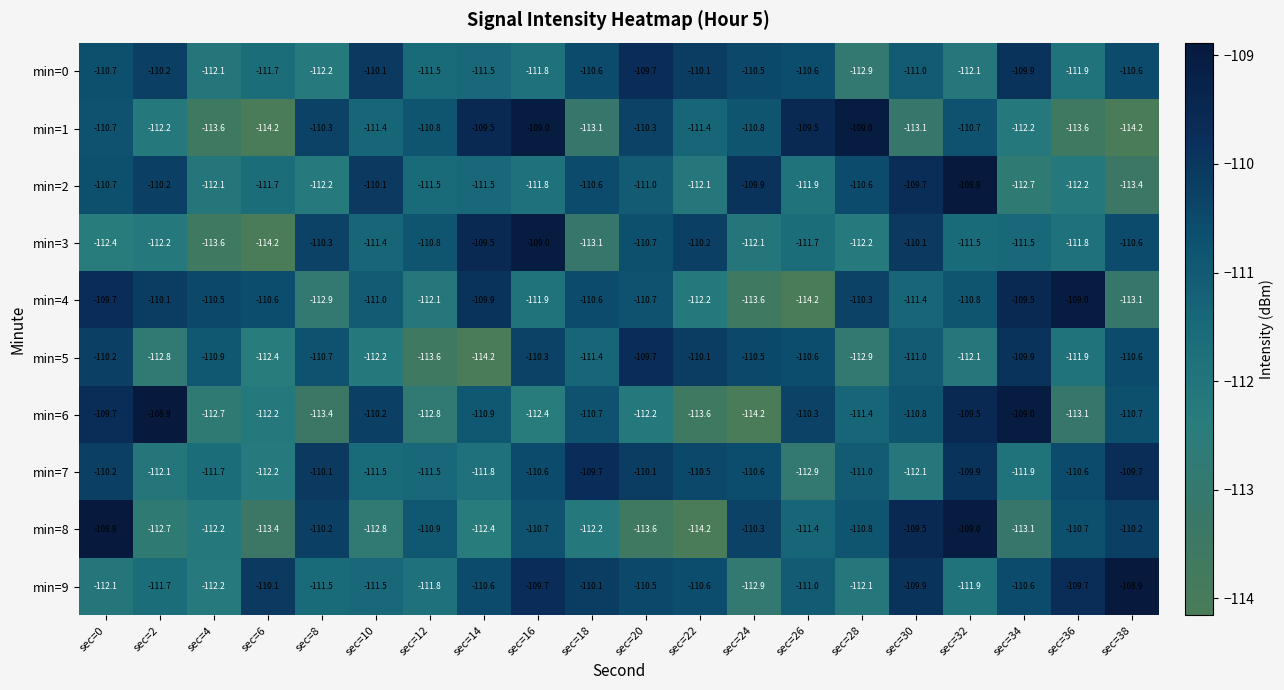

The value of min=9 at sec=22 is -194.7. True or false?

False